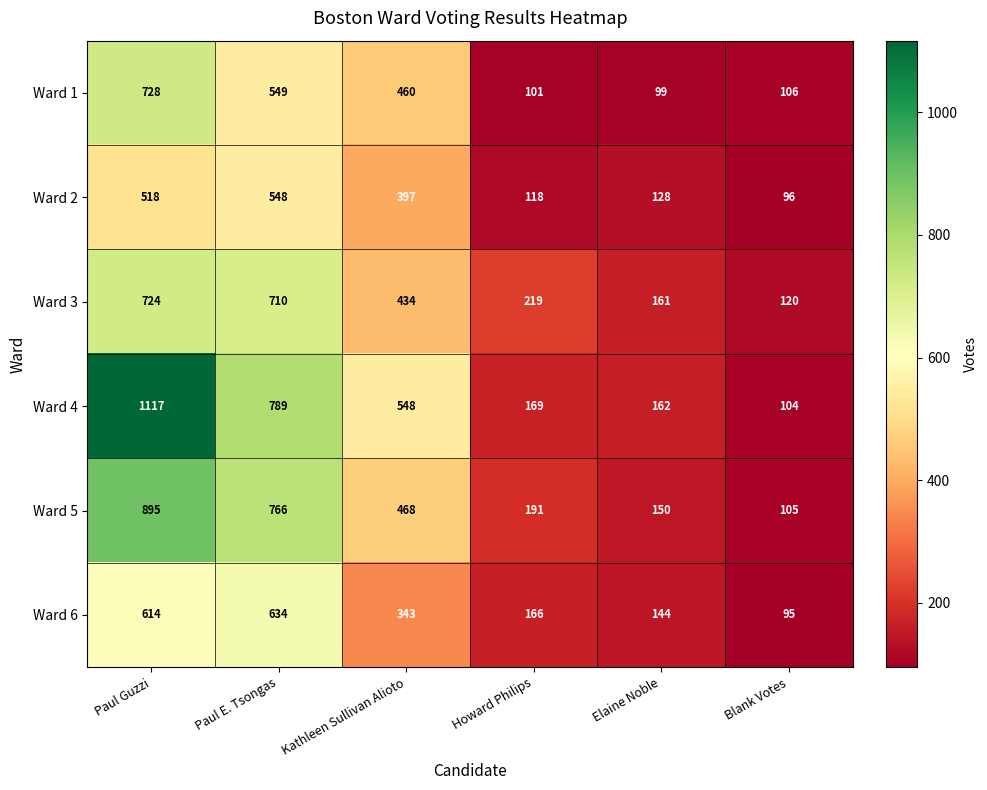

Which label corresponds to the smallest value in the chart?

Blank Votes